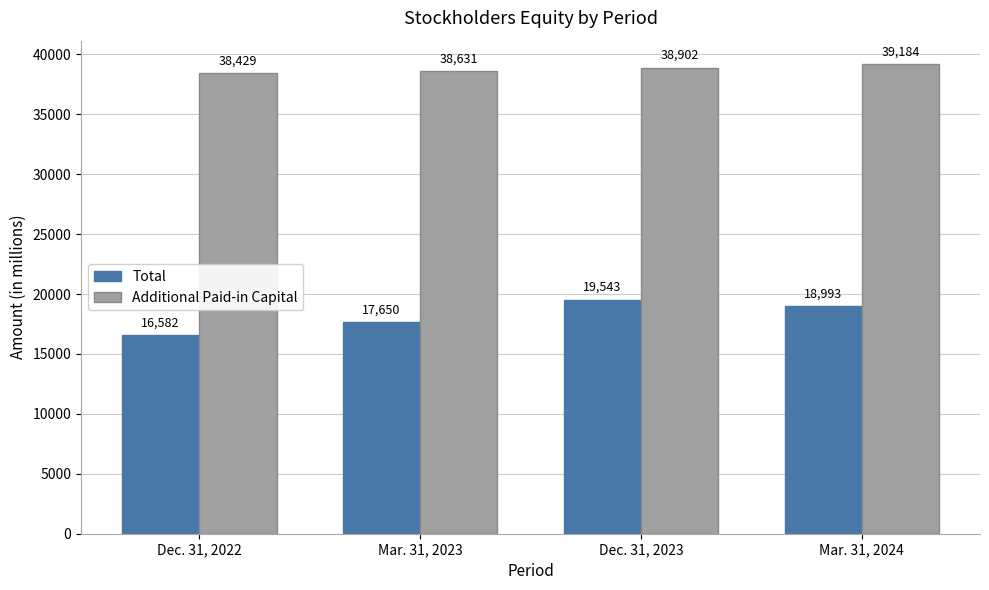

Reading left to right, extract all data points from this chart.

Total: 16582	17650	19543	18993
Additional Paid-in Capital: 38429	38631	38902	39184